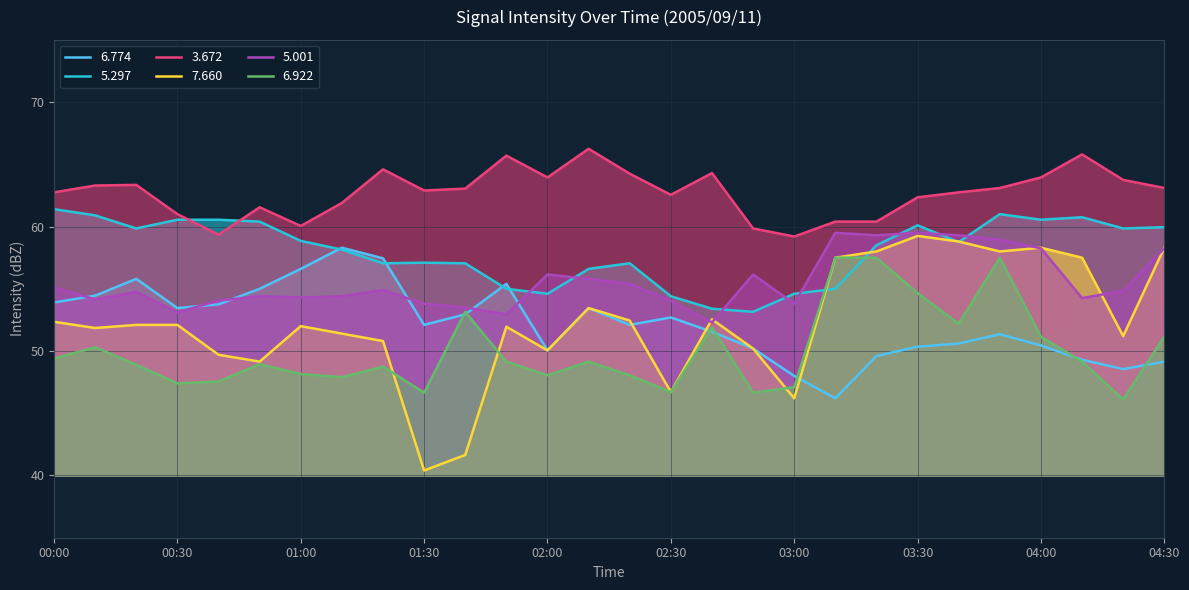

What position from the right is 04:00?

4